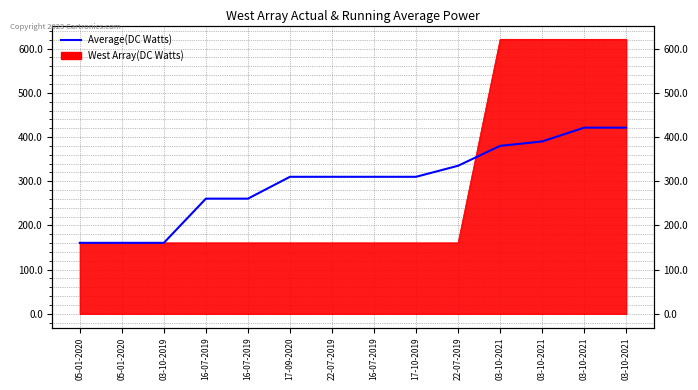

At which label does the data first exceed 310000?

22-07-2019